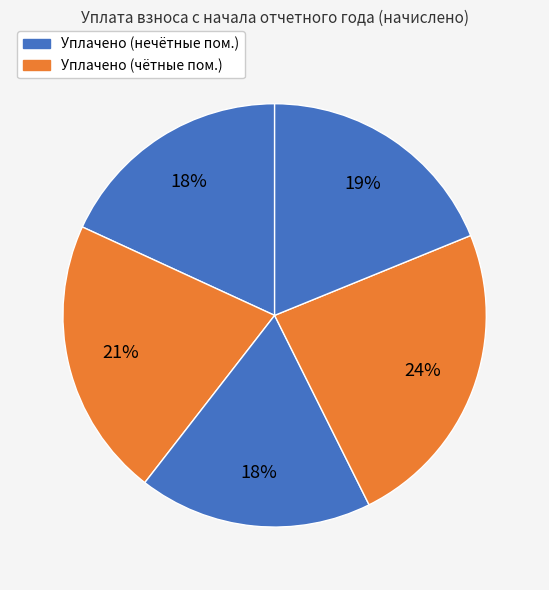

Count the number of slices in the pie.

5